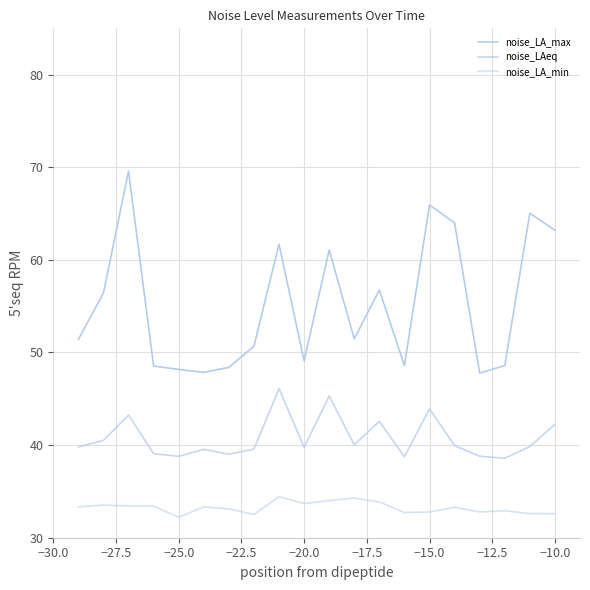

How many lines are shown in the chart?

3